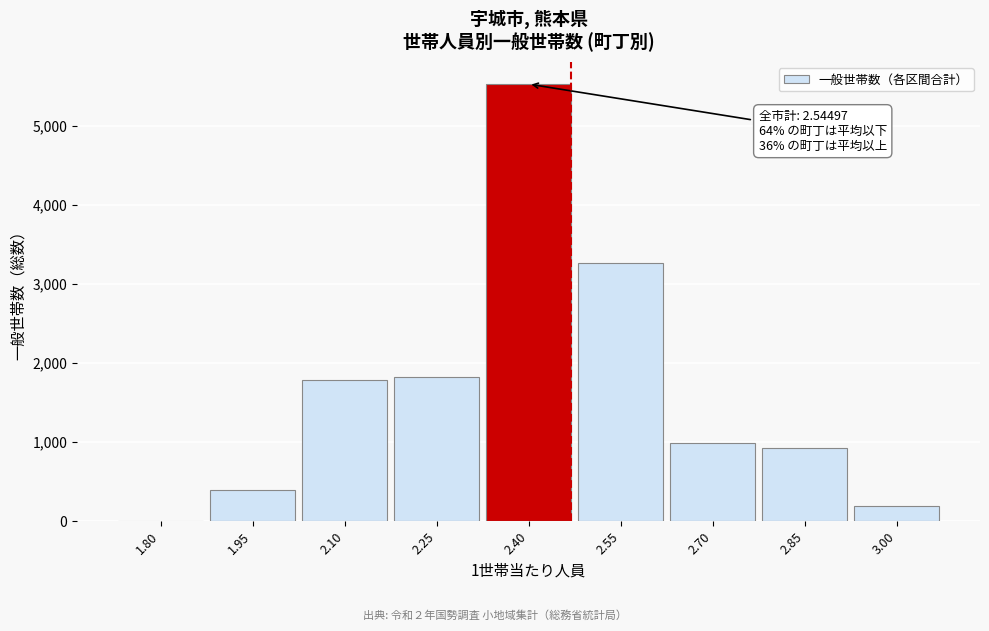

Reading right to left, what are all the values shown in this chart?

3.00=192	2.85=920	2.70=986	2.55=3262	2.40=5524	2.25=1819	2.10=1791	1.95=399	1.80=0